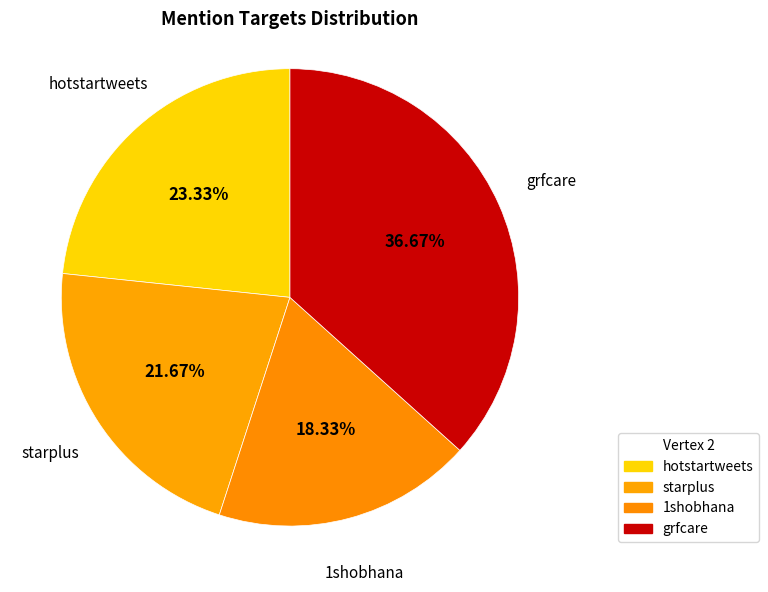

Does starplus account for over 50% of the chart?

No